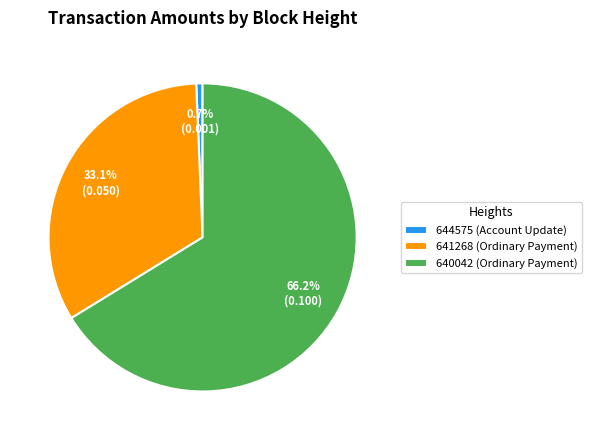

Is there any slice that represents more than half of the pie?

Yes